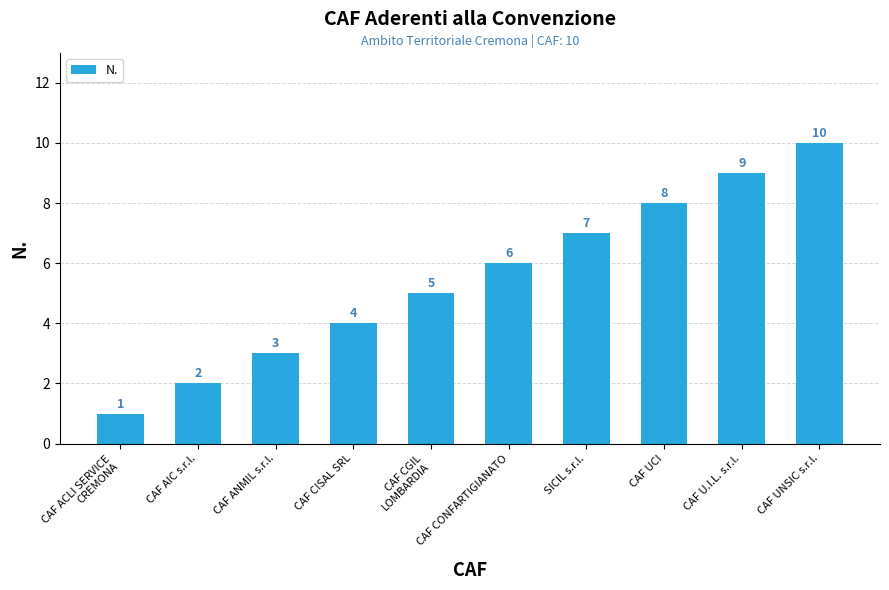

How many categories are shown in the chart?

10